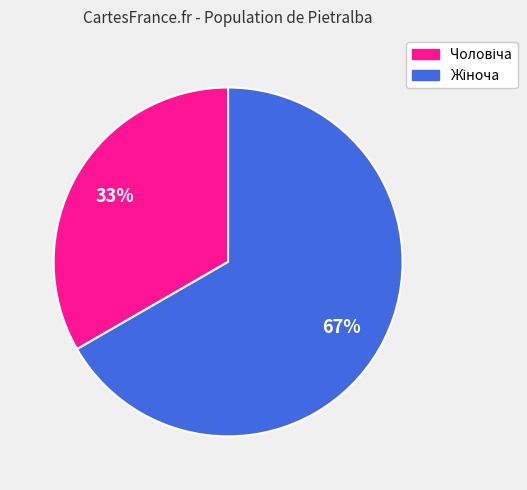

To the nearest percent, what is the average slice percentage?

50%